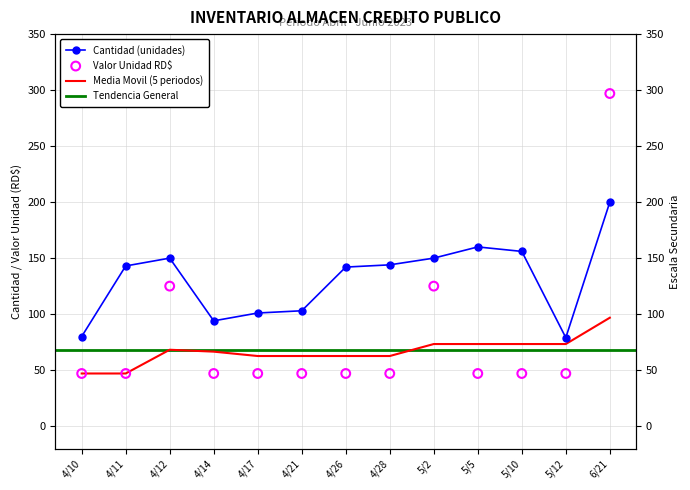

At which category is the sum across all series the highest?

6/21